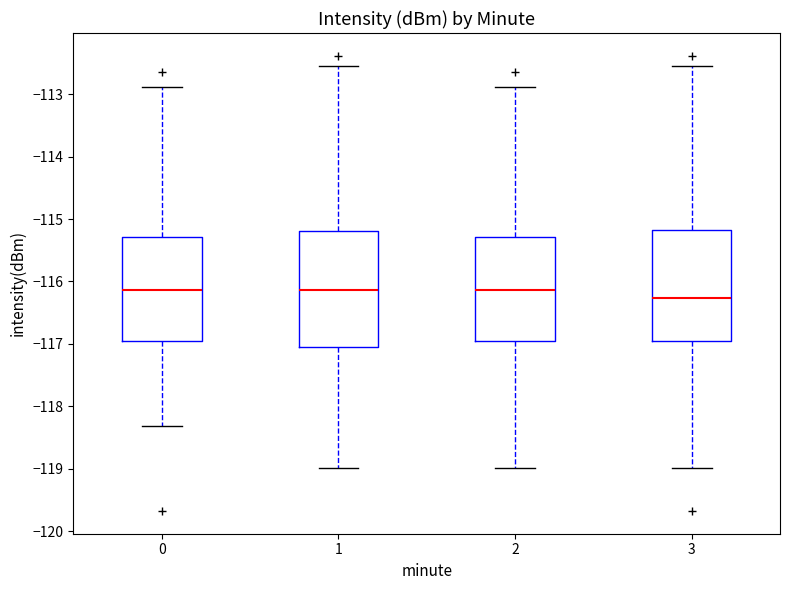

Where is the lower edge of the box at x = 1 on the y-axis? The values are not printed on the chart, so give them approximately, as read against the axis.

-117.1